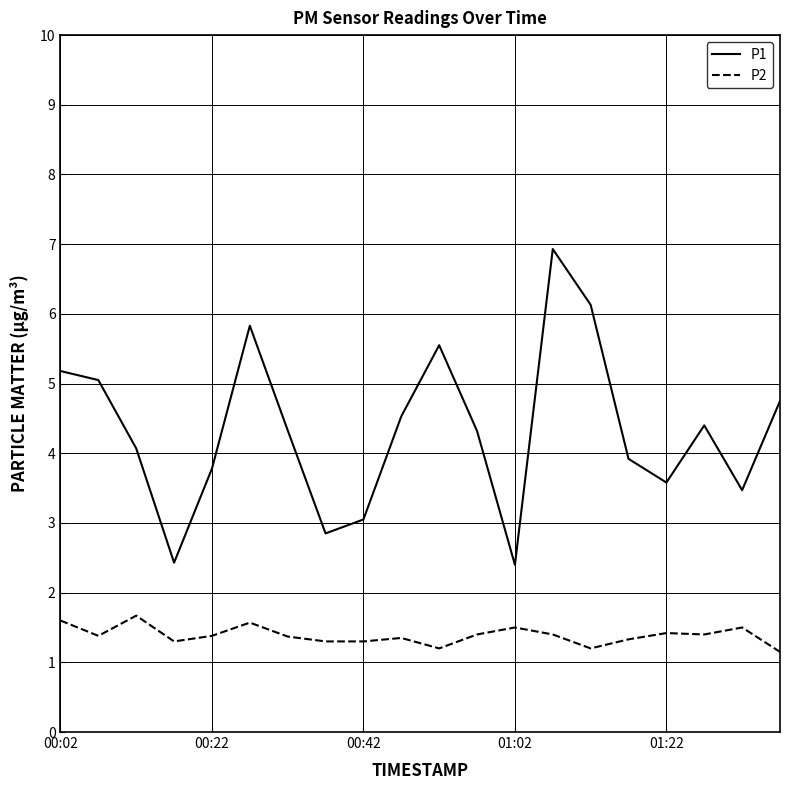

What are all the series names shown in the legend?

P1, P2